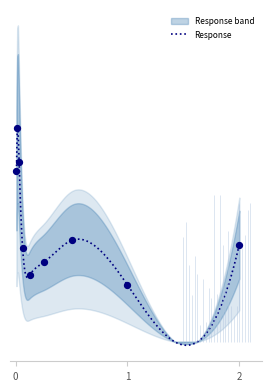

Between 0.0078125 and 0.0625, which is larger?

0.0078125